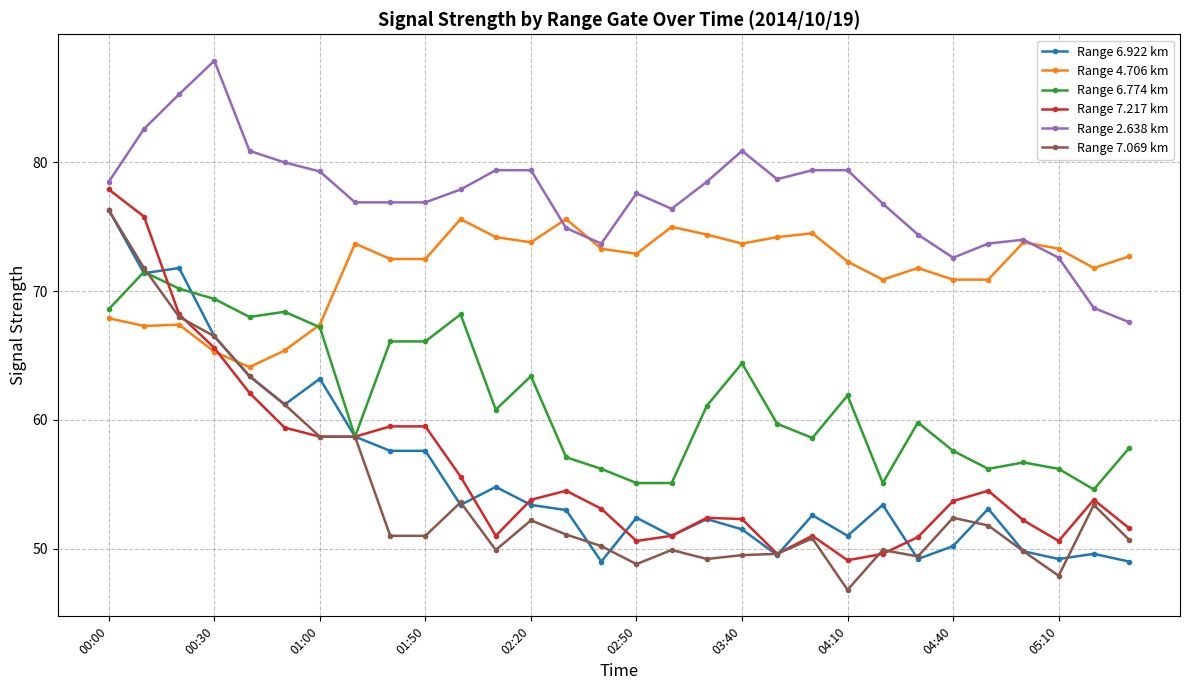

How many categories are shown in the chart?

30